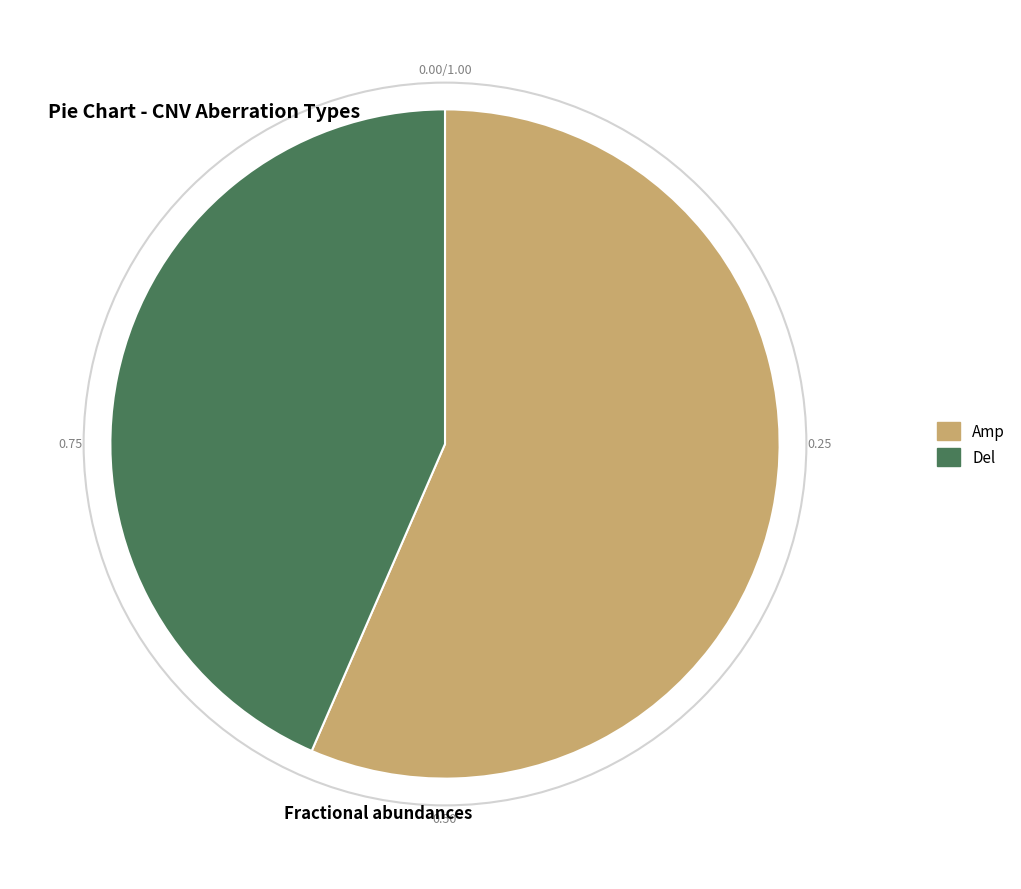

The Amp slice represents 57% of the pie. True or false?

True